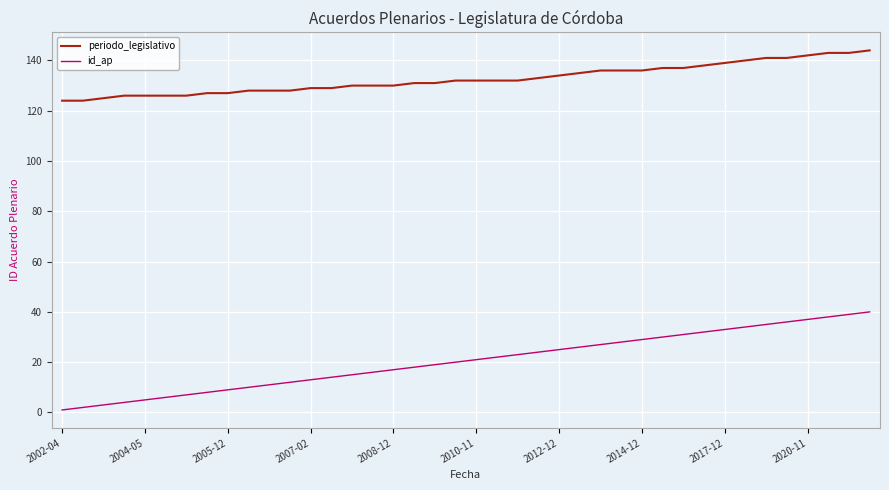

Rank the series by their average value, from lowest to highest.

id_ap, periodo_legislativo